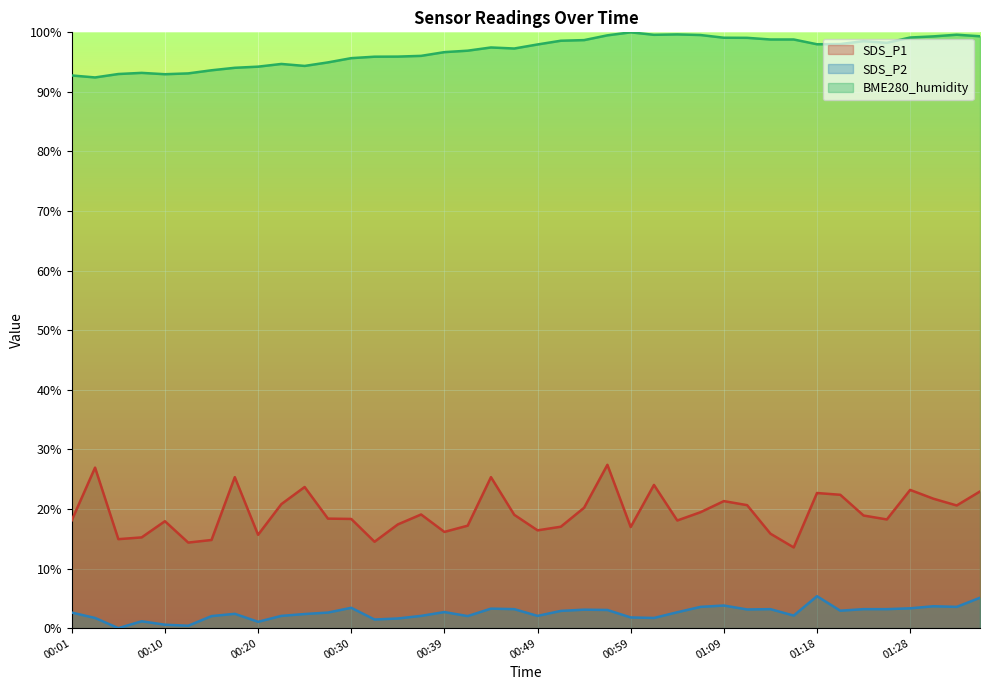

True or false: BME280_humidity and SDS_P2 cross at least once.

False